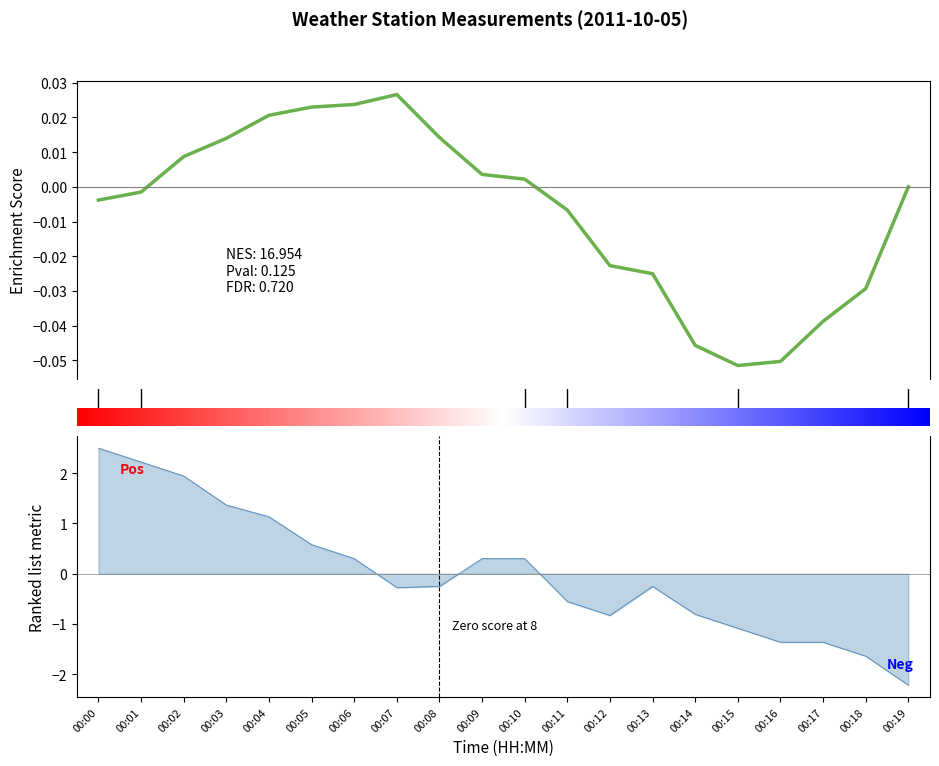

At which category does the data reach its first local valley?

15